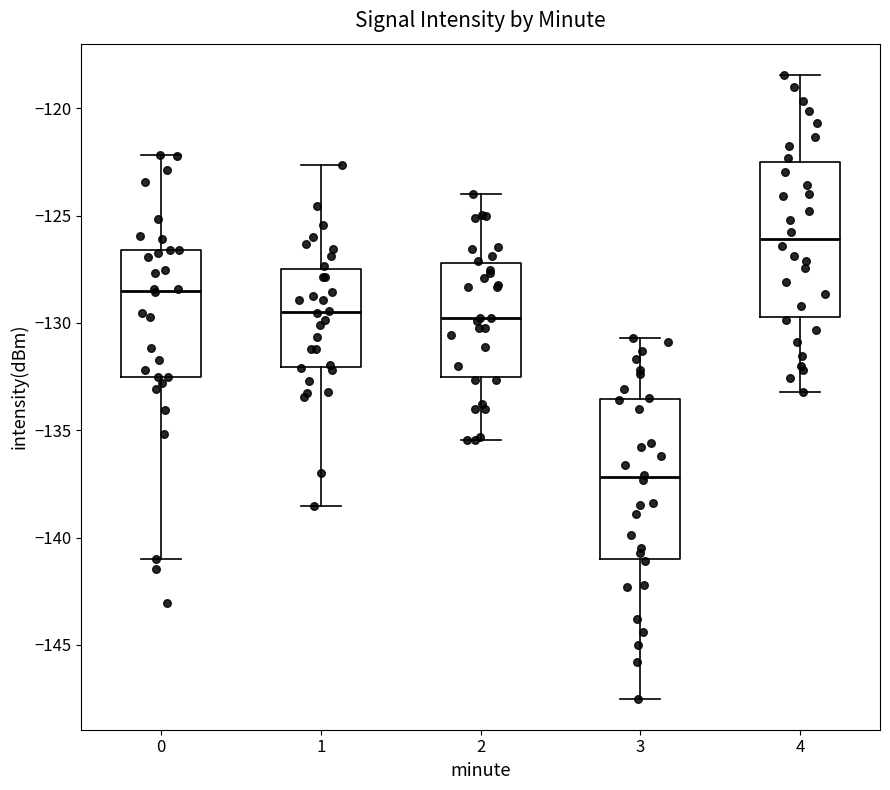

Where does the median line of the box at x = 4 sit on the y-axis? The values are not printed on the chart, so give them approximately, as read against the axis.

-126.0